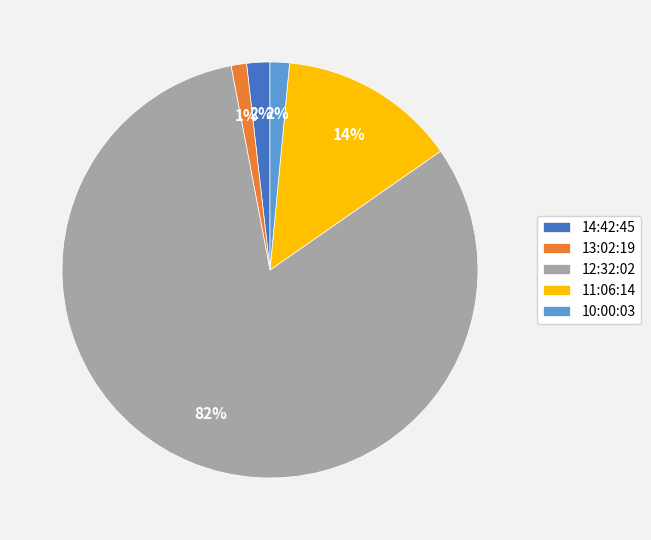

Is the sum of 11:06:14 and 13:02:19 greater than half?

No